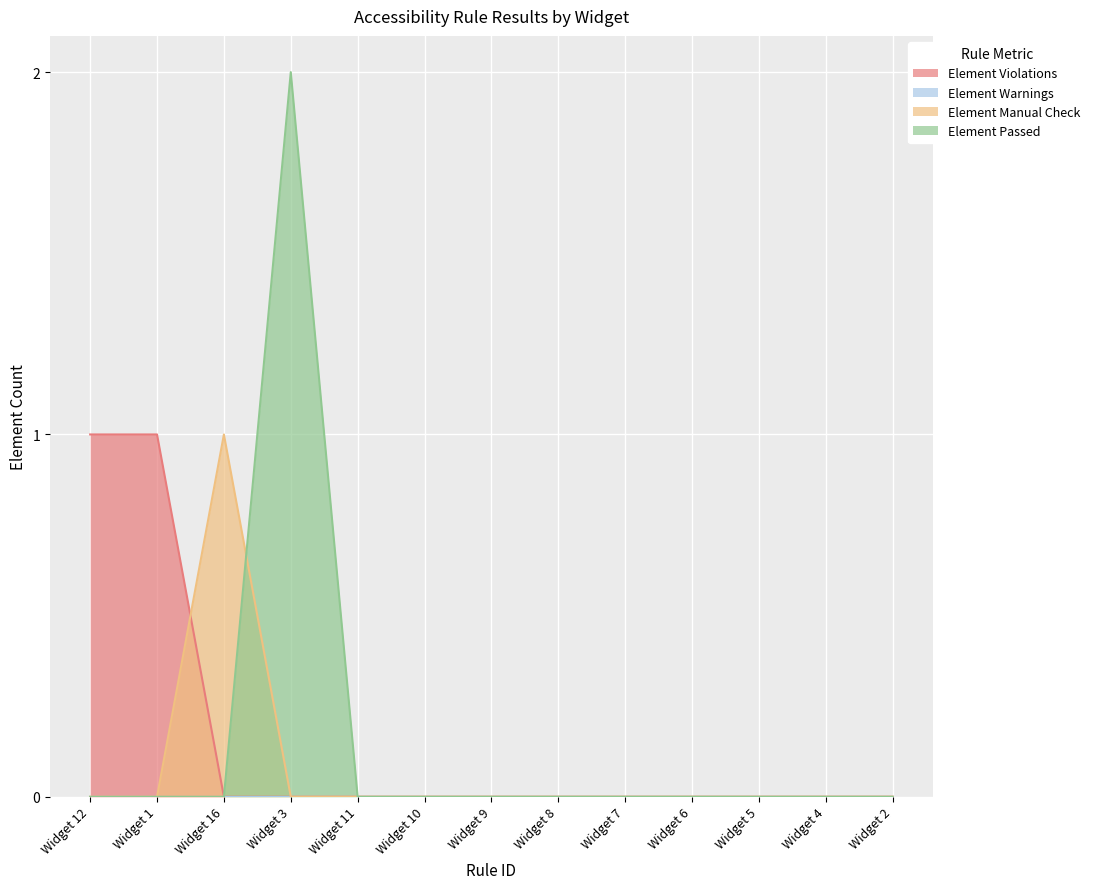

How many interior local peaks does the Element Passed series have?

1